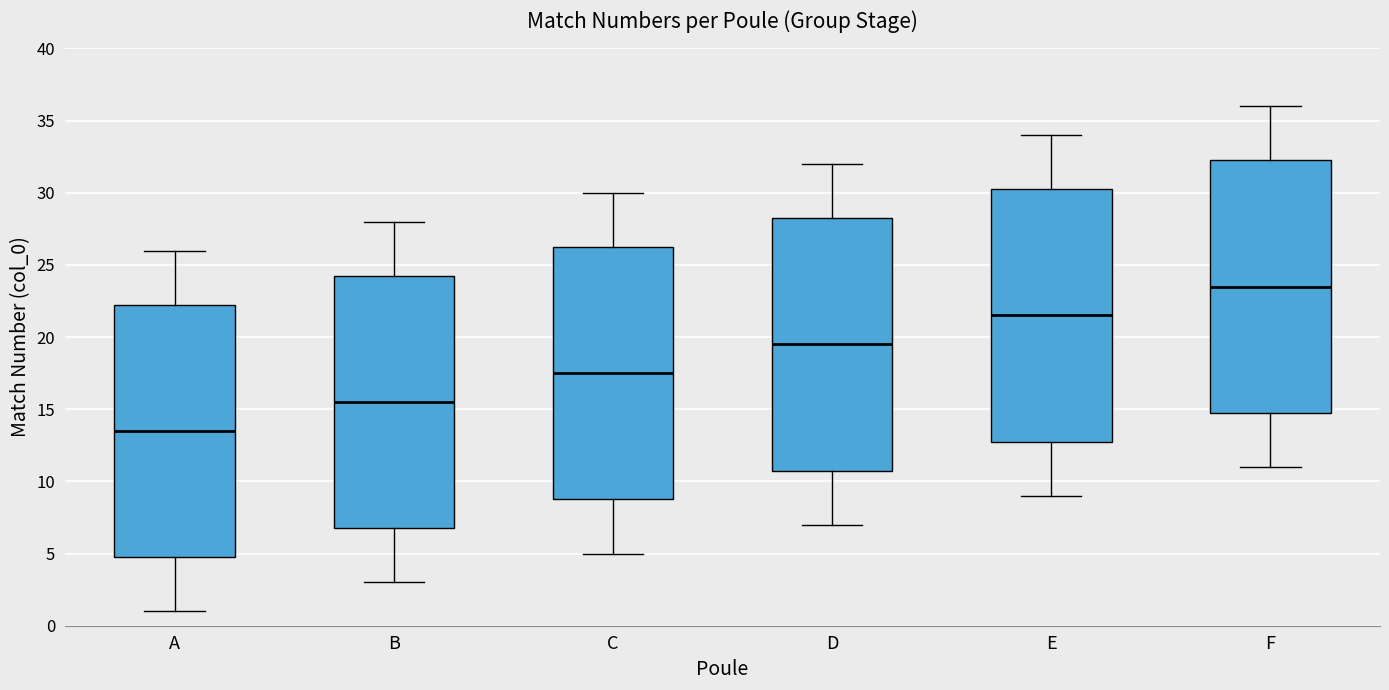

Reading left to right, transcribe this box plot: for each box, give where its median line is, the range the box spans, and where its two whiskers end, as read against the y-axis. The values are not printed on the chart, so give them approximately, as read against the axis.

A: median 13.5, box 5.0 to 22.5, whiskers 1.0 to 26.0
B: median 15.5, box 7.0 to 24.5, whiskers 3.0 to 28.0
C: median 17.5, box 9.0 to 26.5, whiskers 5.0 to 30.0
D: median 19.5, box 11.0 to 28.5, whiskers 7.0 to 32.0
E: median 21.5, box 13.0 to 30.5, whiskers 9.0 to 34.0
F: median 23.5, box 15.0 to 32.5, whiskers 11.0 to 36.0